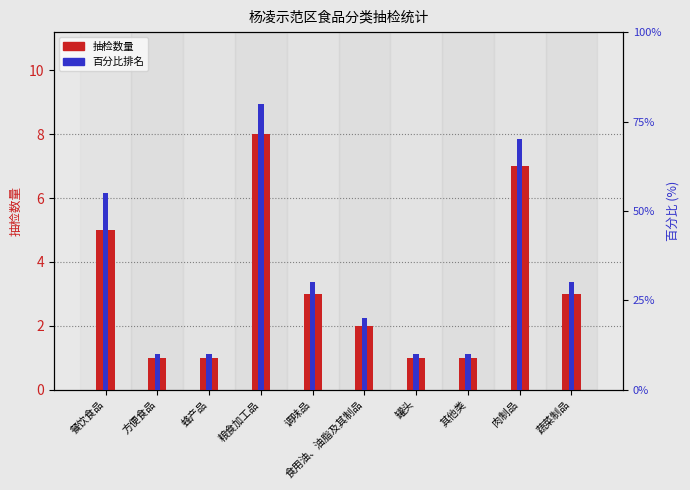

True or false: the data shows 1 at 蜂产品.

True